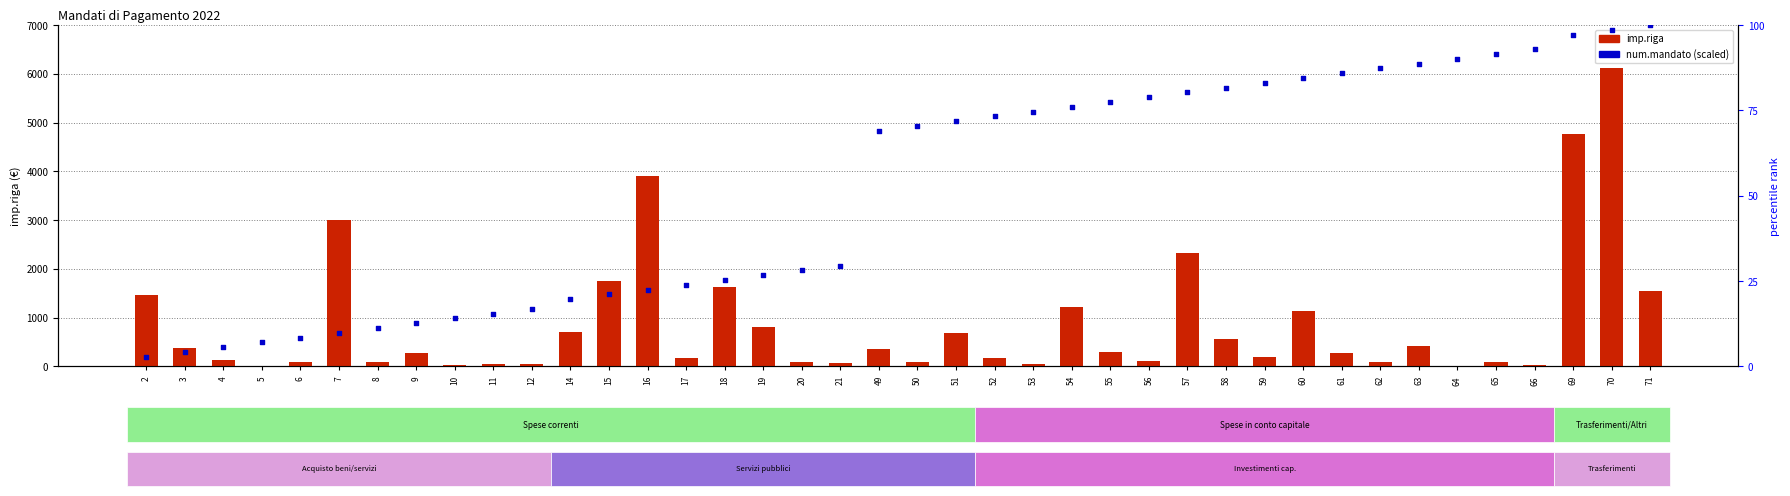

At which category is the sum across all series the highest?

70